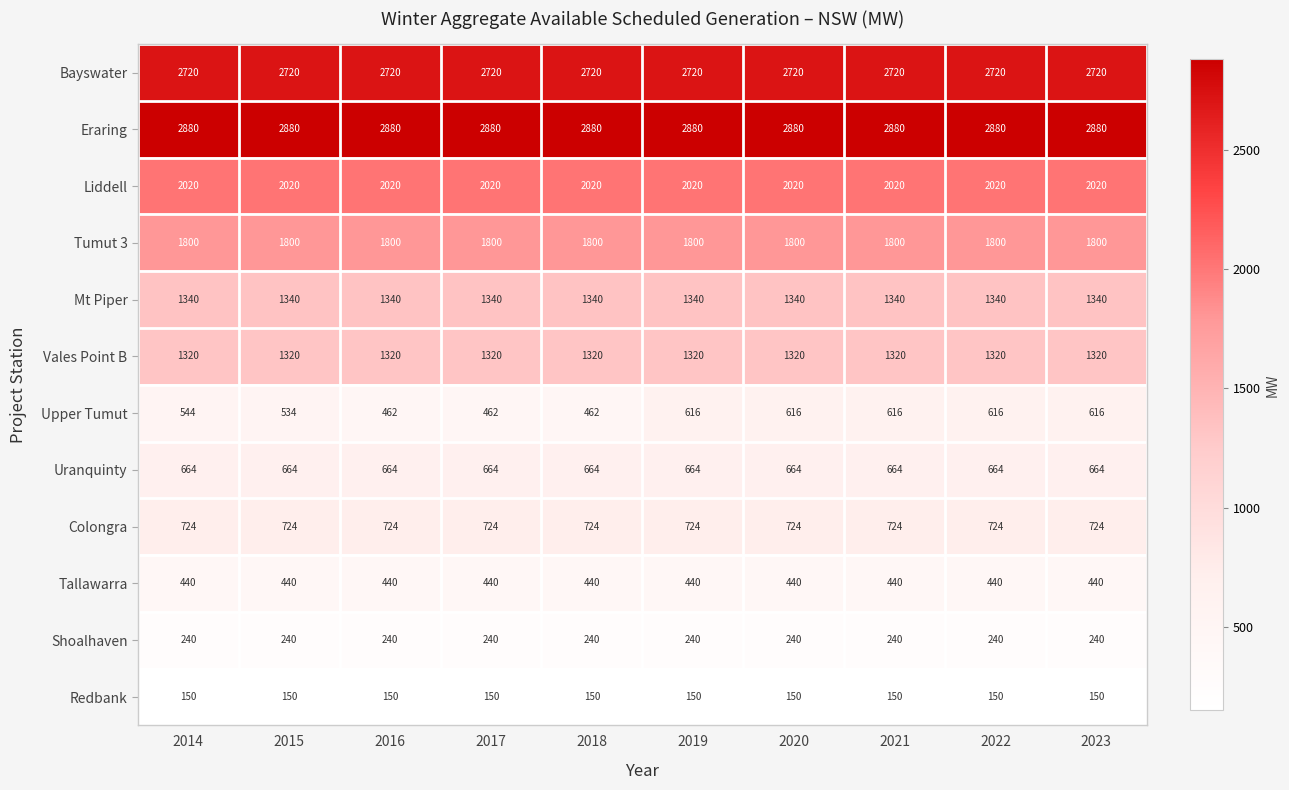

Which series has the widest spread of values?

Upper Tumut